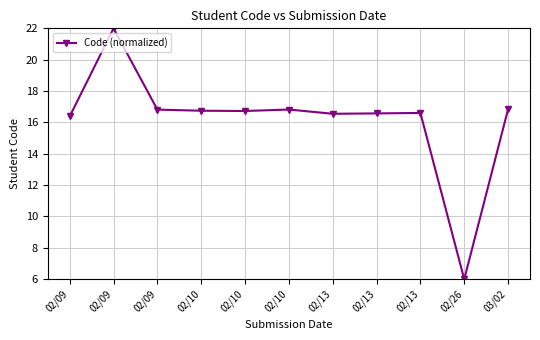

Count the number of values greater than 16.

10